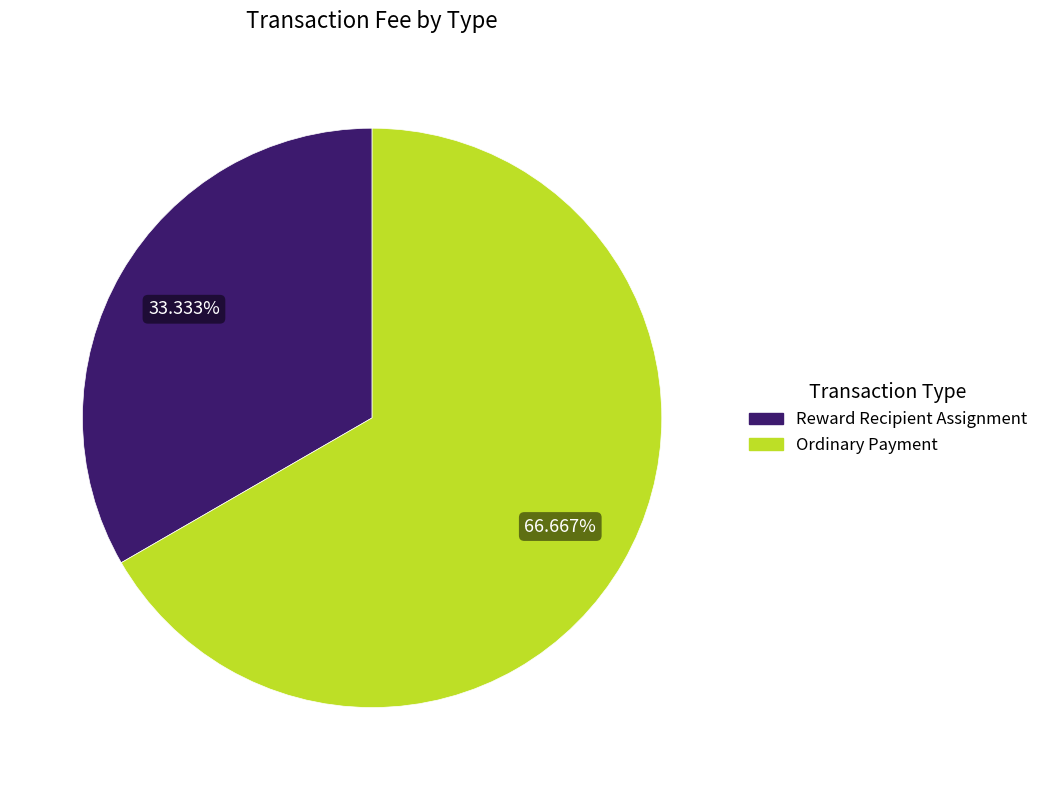

To the nearest percent, what portion does Reward Recipient Assignment represent?

33%